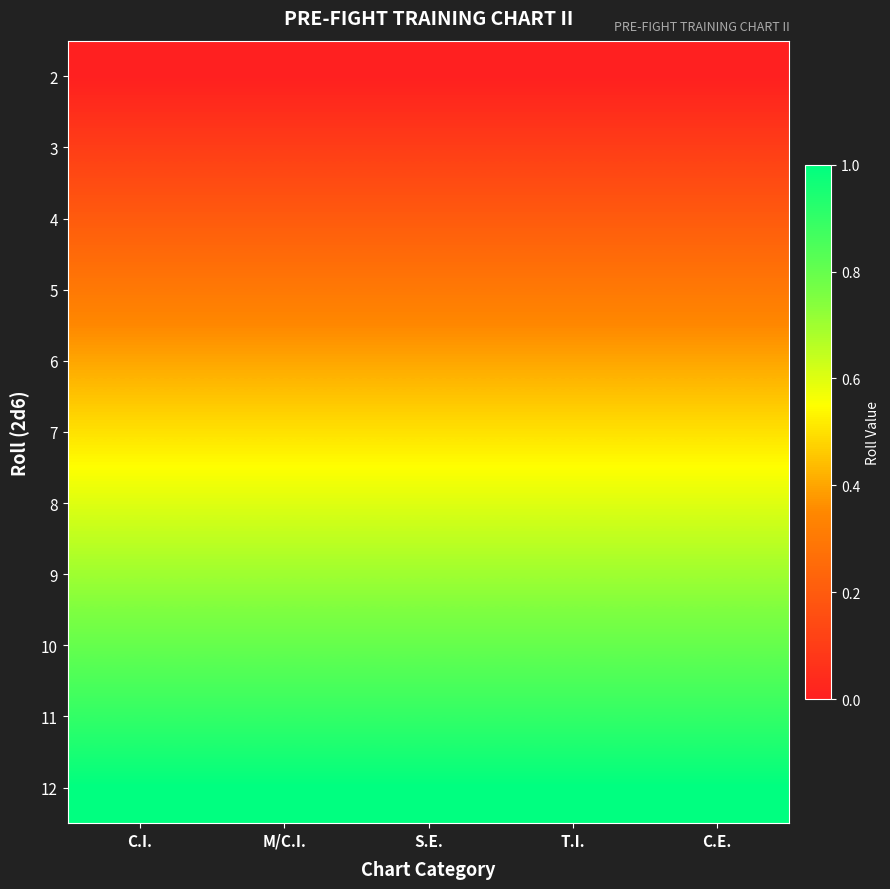

Reading left to right, extract all data points from this chart.

2: C.I.=0.0	M/C.I.=0.0	S.E.=0.0	T.I.=0.0	C.E.=0.0
3: C.I.=0.1	M/C.I.=0.1	S.E.=0.1	T.I.=0.1	C.E.=0.1
4: C.I.=0.2	M/C.I.=0.2	S.E.=0.2	T.I.=0.2	C.E.=0.2
5: C.I.=0.3	M/C.I.=0.3	S.E.=0.3	T.I.=0.3	C.E.=0.3
6: C.I.=0.4	M/C.I.=0.4	S.E.=0.4	T.I.=0.4	C.E.=0.4
7: C.I.=0.5	M/C.I.=0.5	S.E.=0.5	T.I.=0.5	C.E.=0.5
8: C.I.=0.6	M/C.I.=0.6	S.E.=0.6	T.I.=0.6	C.E.=0.6
9: C.I.=0.7	M/C.I.=0.7	S.E.=0.7	T.I.=0.7	C.E.=0.7
10: C.I.=0.8	M/C.I.=0.8	S.E.=0.8	T.I.=0.8	C.E.=0.8
11: C.I.=0.9	M/C.I.=0.9	S.E.=0.9	T.I.=0.9	C.E.=0.9
12: C.I.=1.0	M/C.I.=1.0	S.E.=1.0	T.I.=1.0	C.E.=1.0